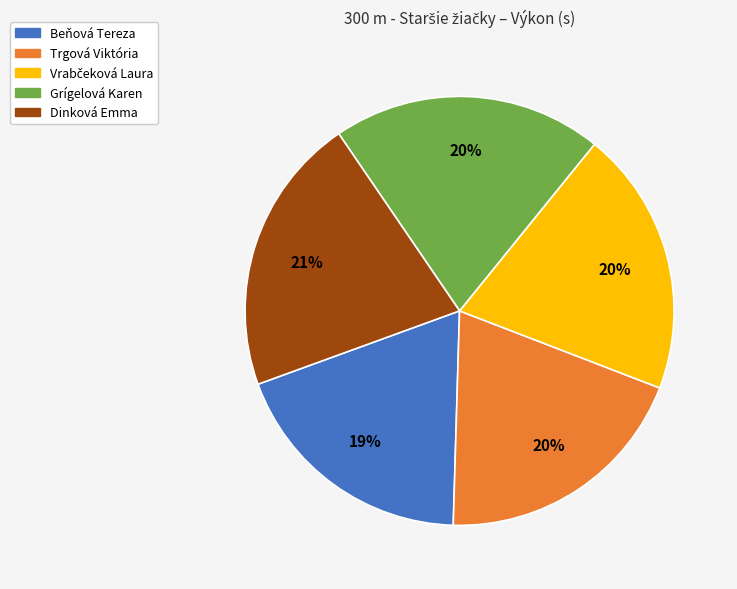

To the nearest percent, what percentage of the pie is Dinková Emma?

21%